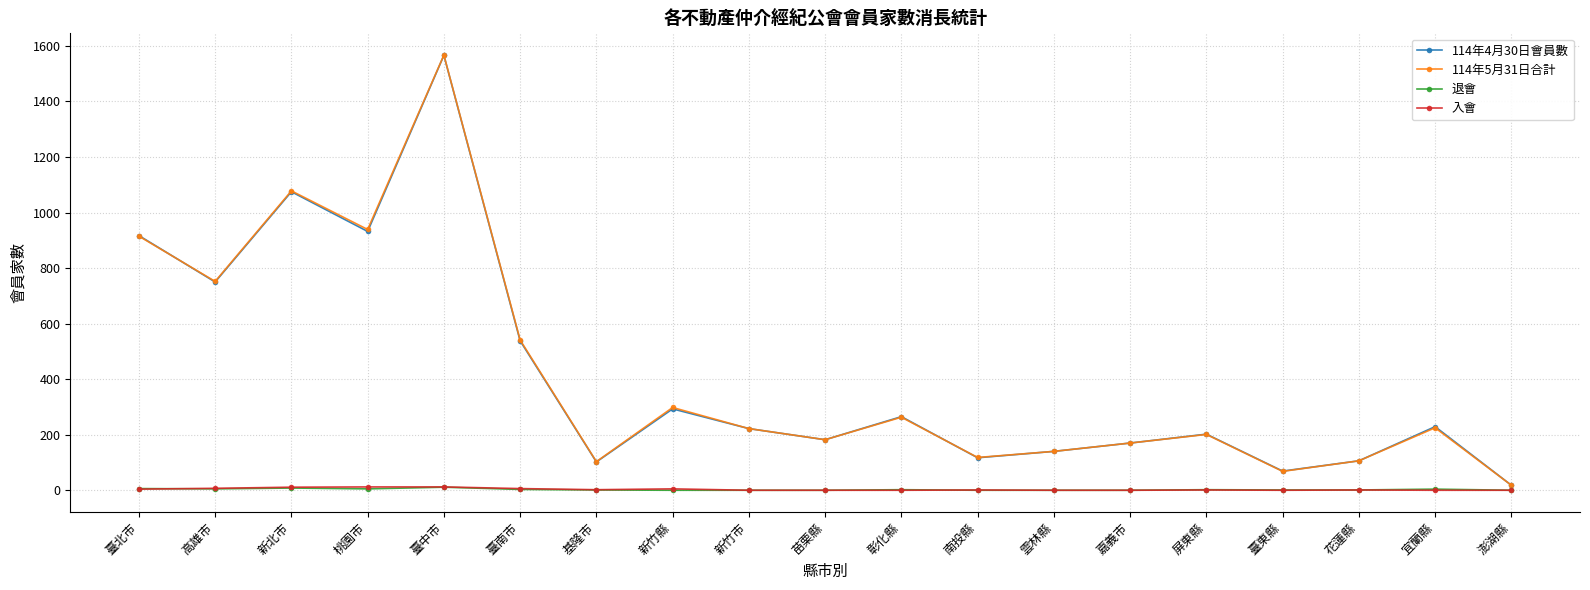

True or false: 退會 and 114年4月30日會員數 cross at least once.

False